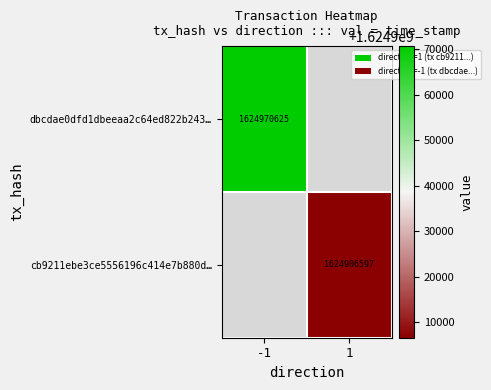

Is it true that dbcdae0dfd1dbeeaa2c64ed822b243… equals 1624970625 at -1?

True